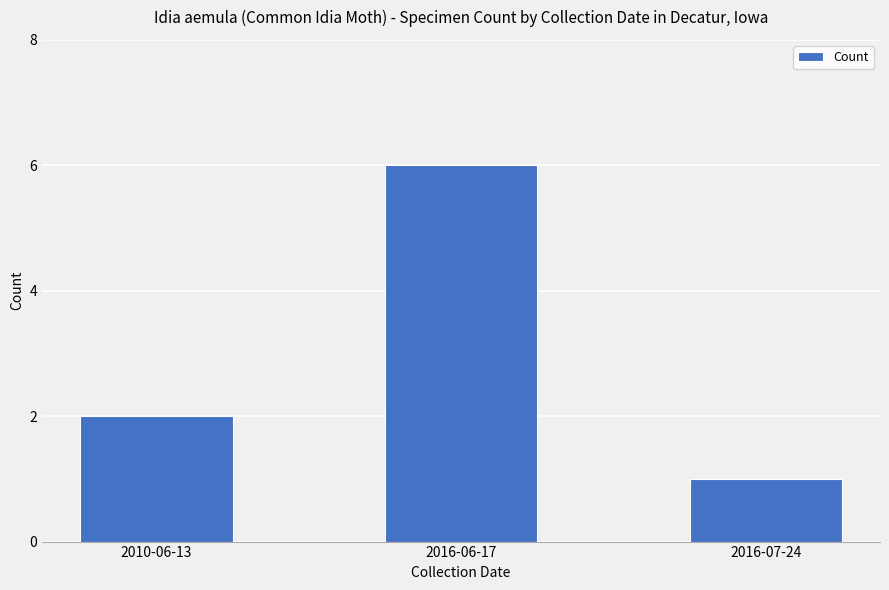

The value at 2016-07-24 is 1. True or false?

True